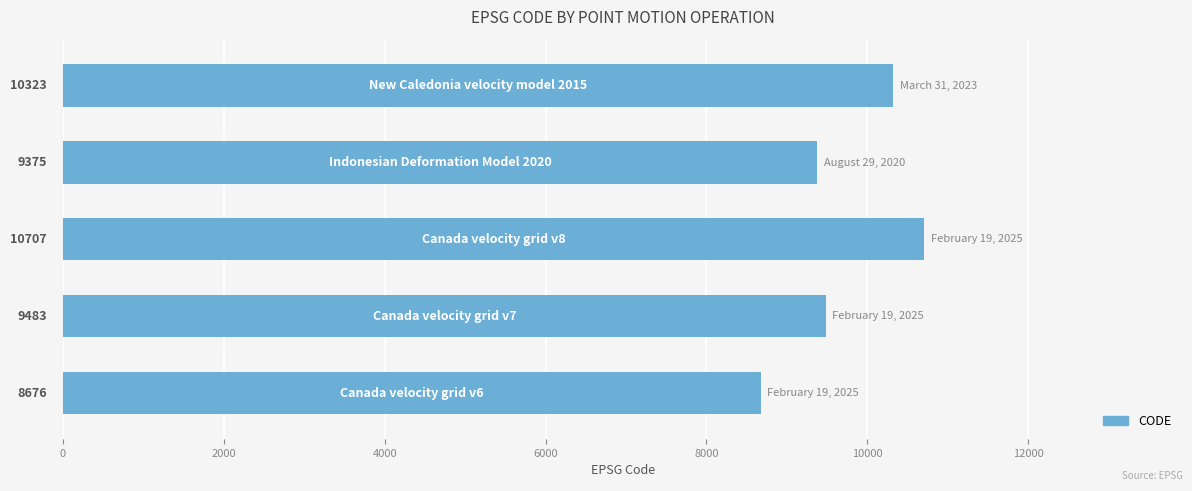

Are the bars grouped side by side (vs. stacked)?

No